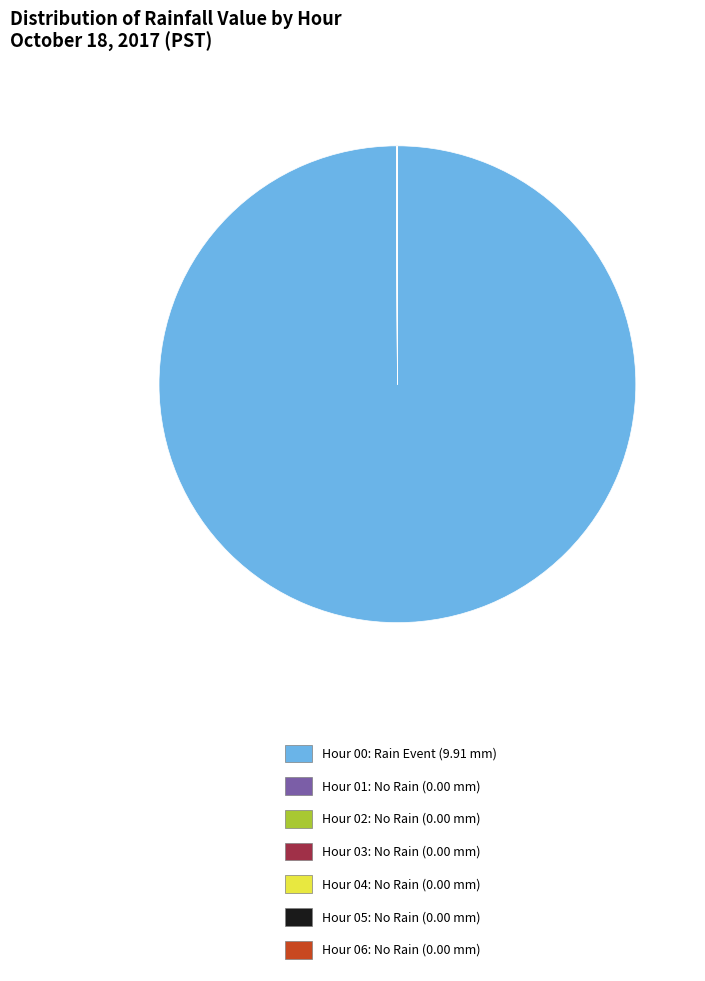

Is there a majority slice in this chart?

Yes